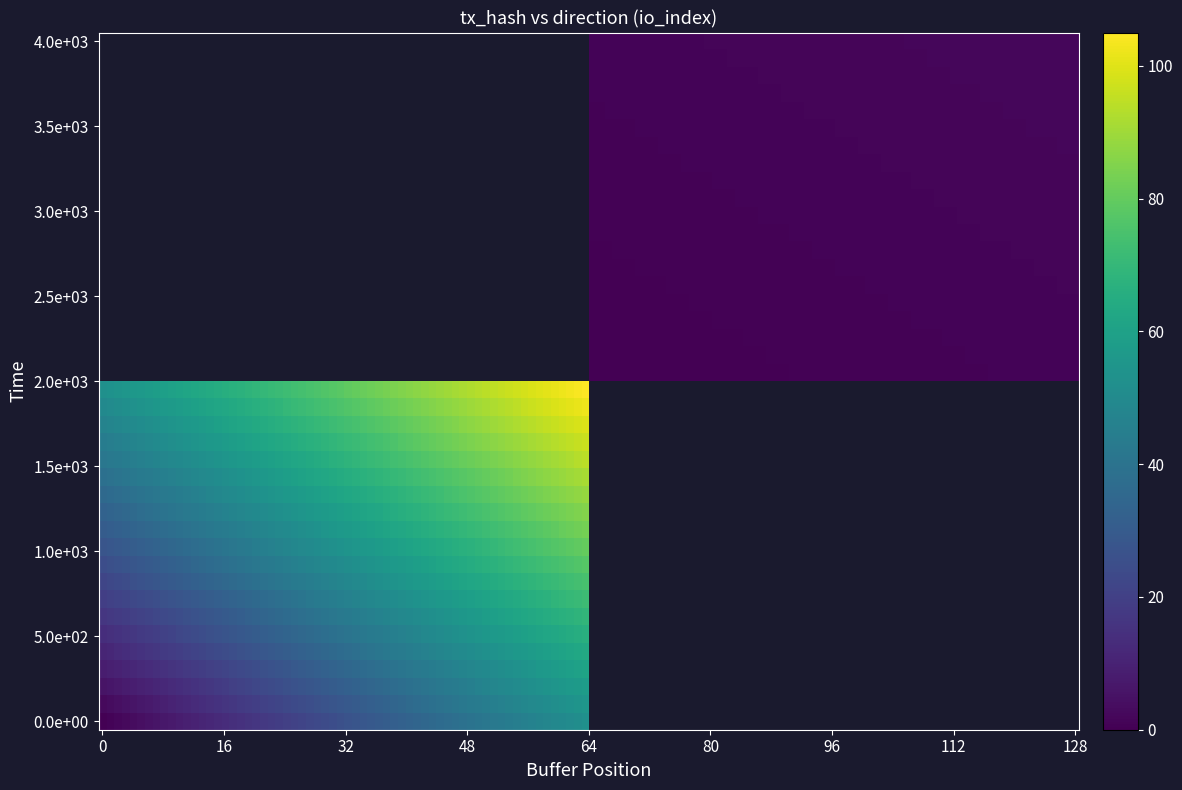

Is it true that e4e97e9db4d0ad6a01a9134e959690581e1cf1e equals 37 at io_index?

False